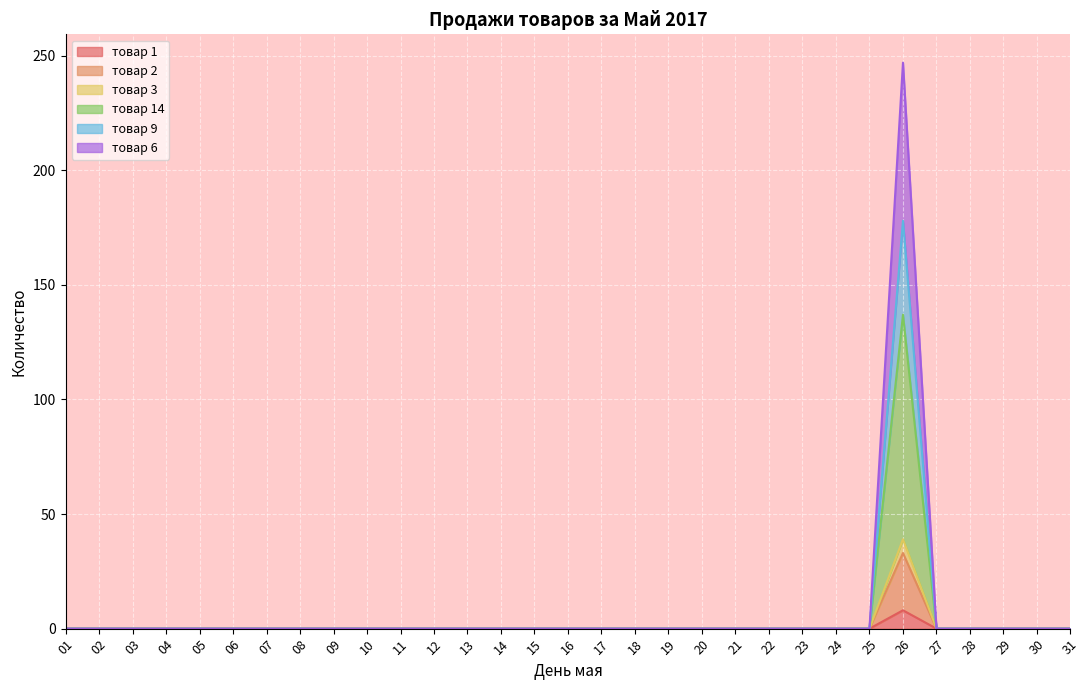

True or false: товар 6 and товар 1 intersect in this chart.

False